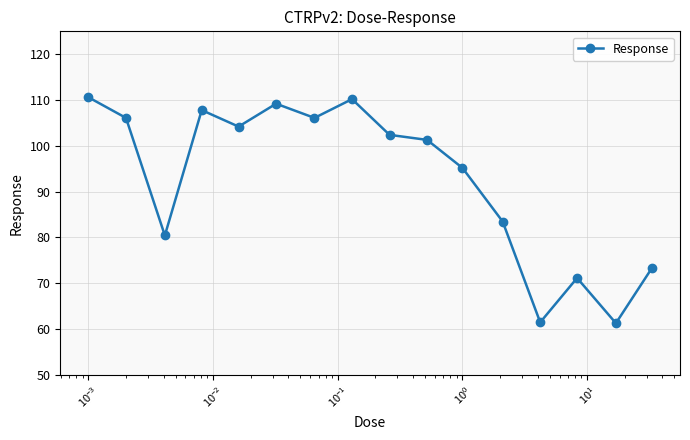

What is the maximum value shown in the chart?

110.6